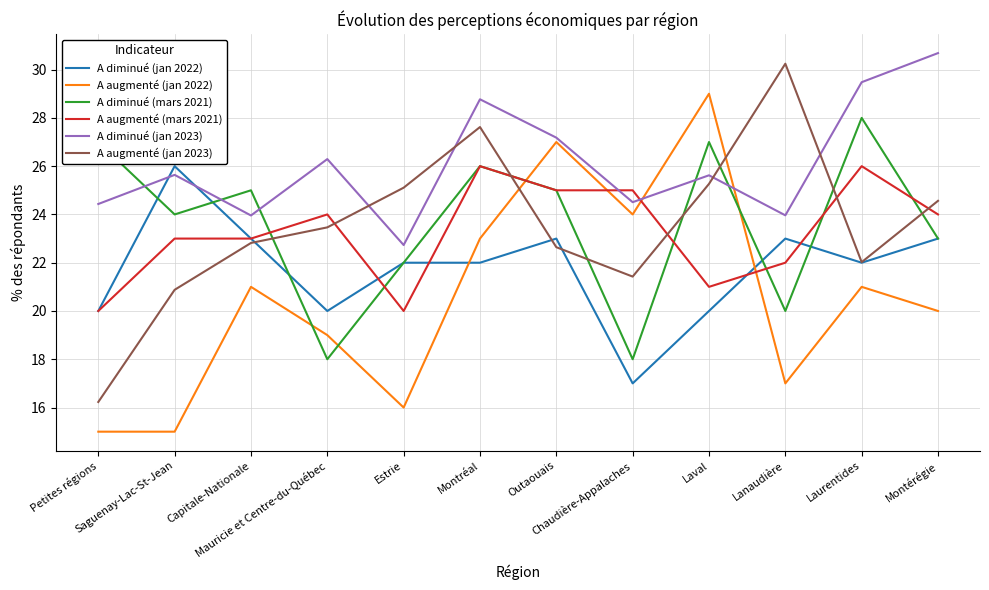

Does the chart display data point markers on the line(s)?

No